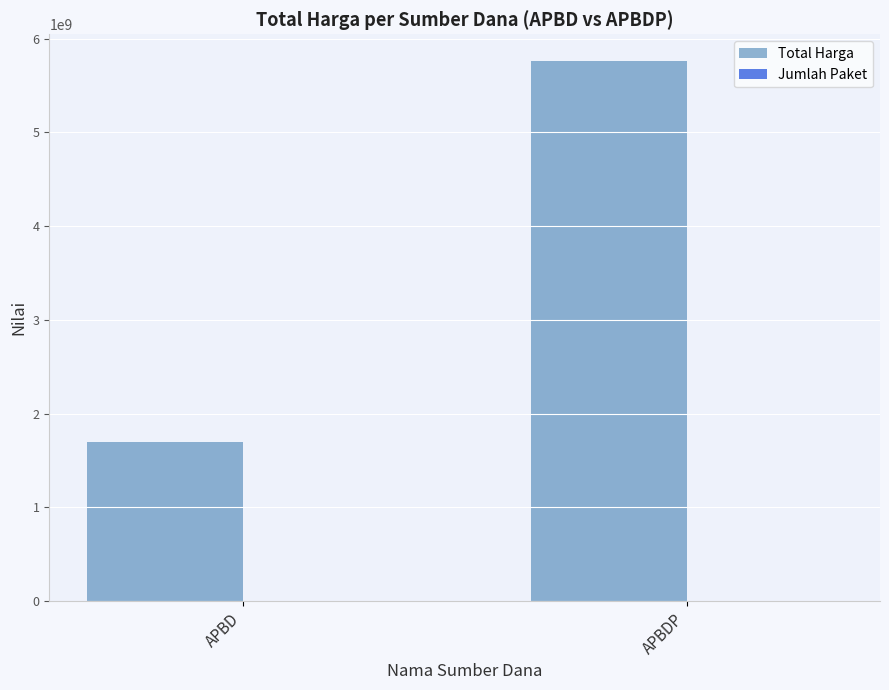

At which category is the sum across all series the highest?

APBDP